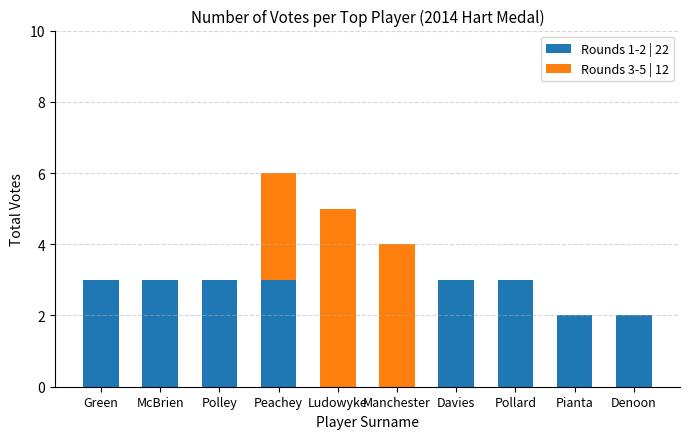

The value of Rounds 1-2 | 22 at Pollard is 4. True or false?

False